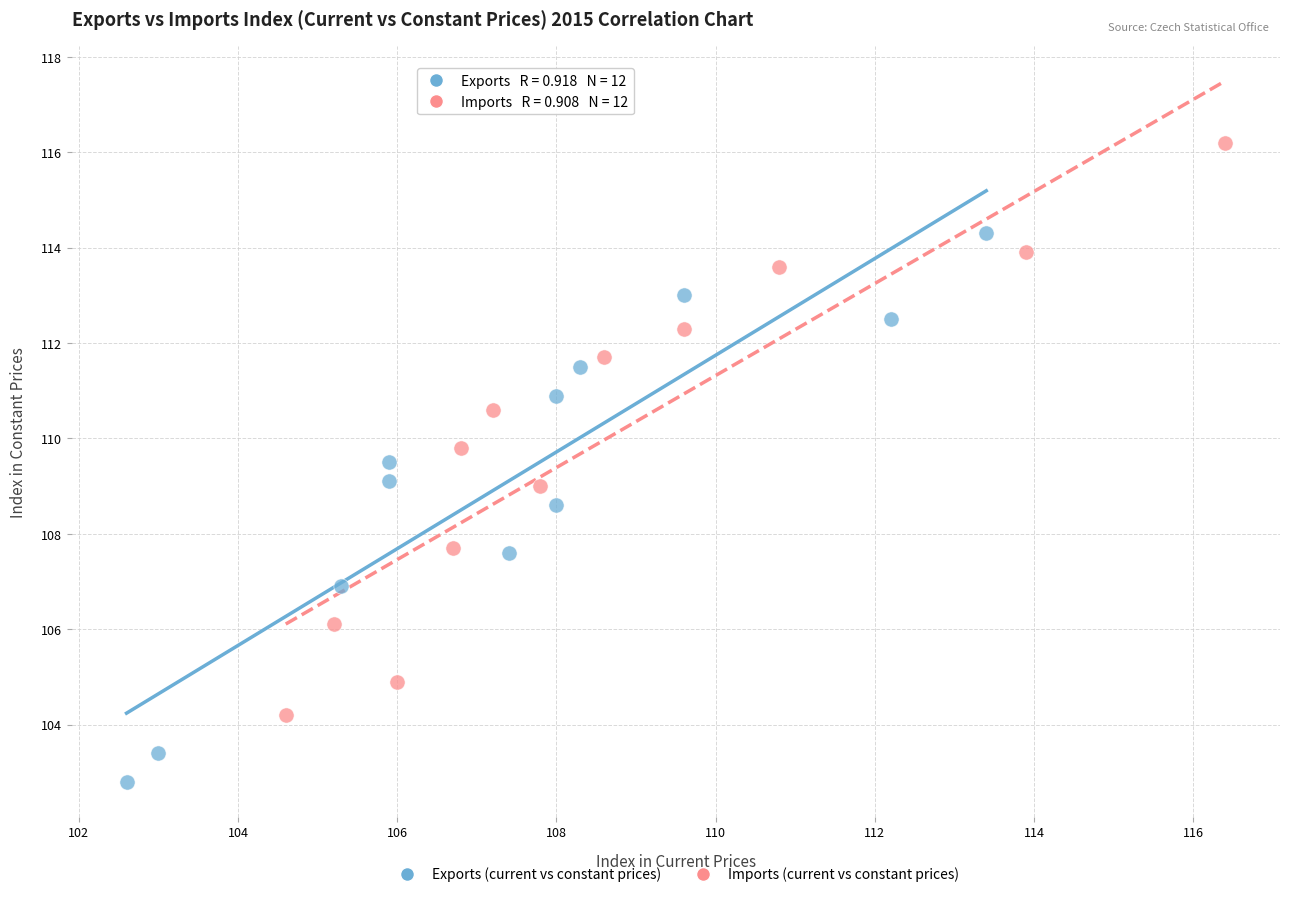

Which series reaches the maximum Y coordinate?

Imports (current vs constant prices)